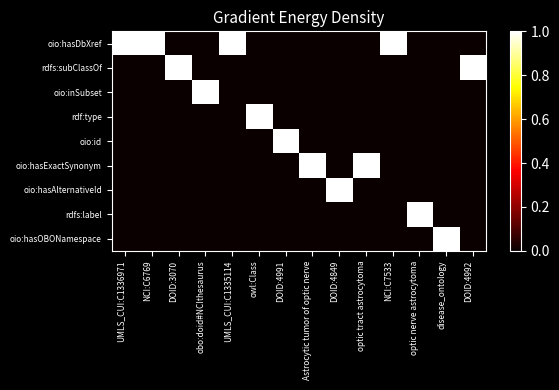

At which category does the chart reach its peak across all series?

UMLS_CUI:C1336971